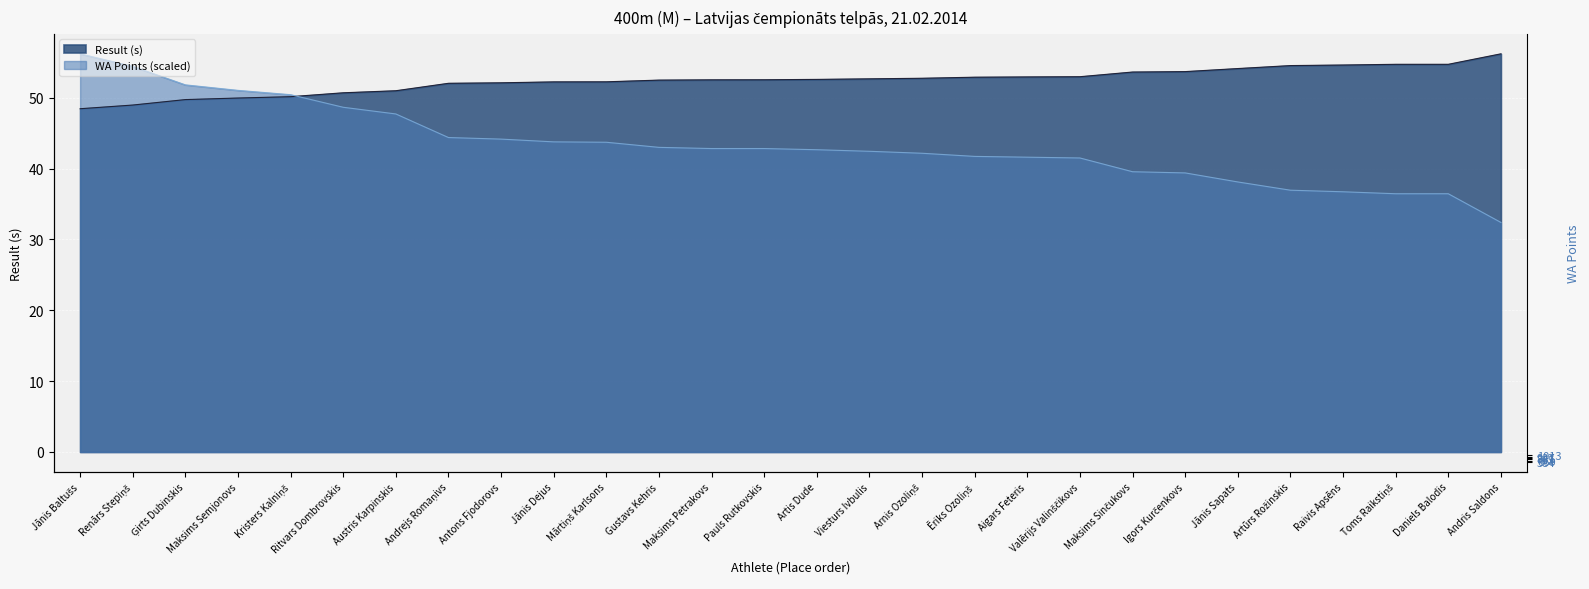

Reading left to right, what are all the values shown in this chart?

Result (s): 48.5	49.0	49.7	50.0	50.1	50.7	51.0	52.0	52.1	52.2	52.2	52.5	52.5	52.5	52.6	52.7	52.8	52.9	52.9	53.0	53.6	53.7	54.1	54.5	54.6	54.7	54.7	56.2
WA Points: 56.2	54.4	51.8	51.0	50.4	48.7	47.7	44.4	44.2	43.8	43.7	43.0	42.8	42.8	42.7	42.4	42.2	41.7	41.6	41.5	39.6	39.4	38.1	36.9	36.7	36.4	36.4	32.4